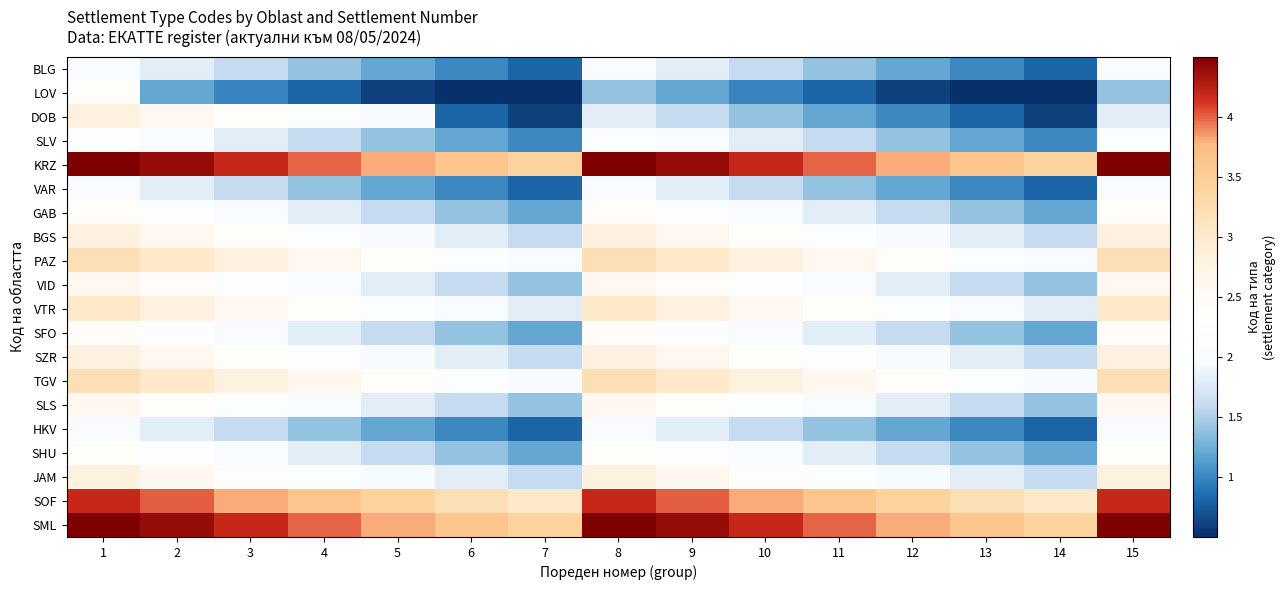

At 12, list the series in order from largest to smallest.

KRZ, SML, SOF, PAZ, TGV, VTR, BGS, SZR, JAM, VID, SLS, GAB, SFO, SHU, SLV, BLG, VAR, HKV, DOB, LOV